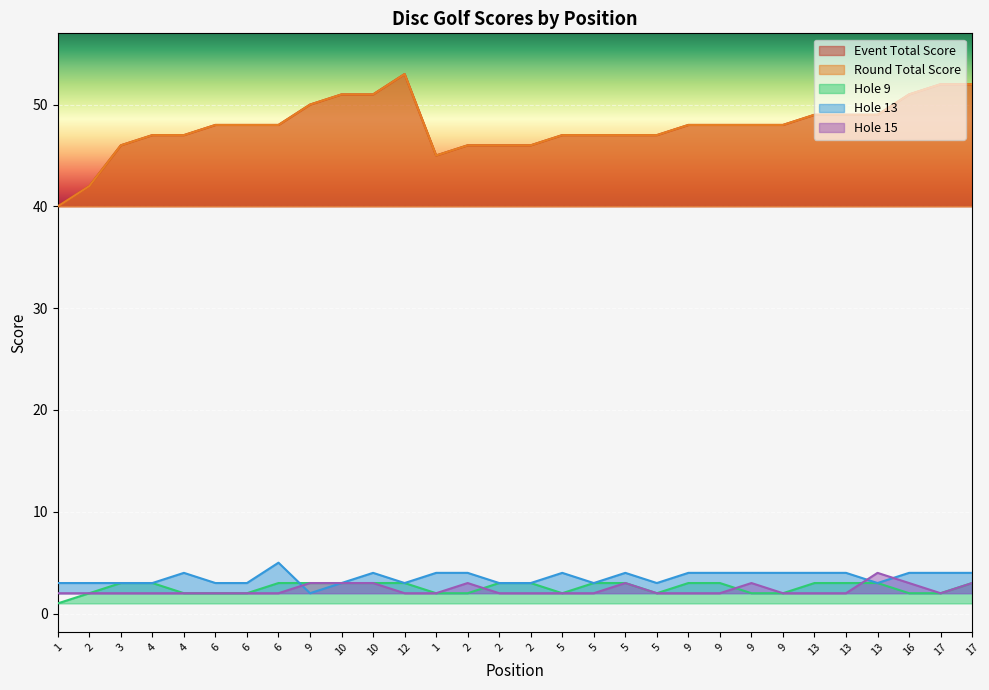

Reading left to right, transcribe all the data shown in this chart.

event_total_score: 40	42	46	47	47	48	48	48	50	51	51	53	45	46	46	46	47	47	47	47	48	48	48	48	49	49	49	51	52	52
round_total_score: 40	42	46	47	47	48	48	48	50	51	51	53	45	46	46	46	47	47	47	47	48	48	48	48	49	49	49	51	52	52
hole_9: 1	2	3	3	2	2	2	3	3	3	3	3	2	2	3	3	2	3	3	2	3	3	2	2	3	3	3	2	2	3
hole_13: 3	3	3	3	4	3	3	5	2	3	4	3	4	4	3	3	4	3	4	3	4	4	4	4	4	4	3	4	4	4
hole_15: 2	2	2	2	2	2	2	2	3	3	3	2	2	3	2	2	2	2	3	2	2	2	3	2	2	2	4	3	2	3